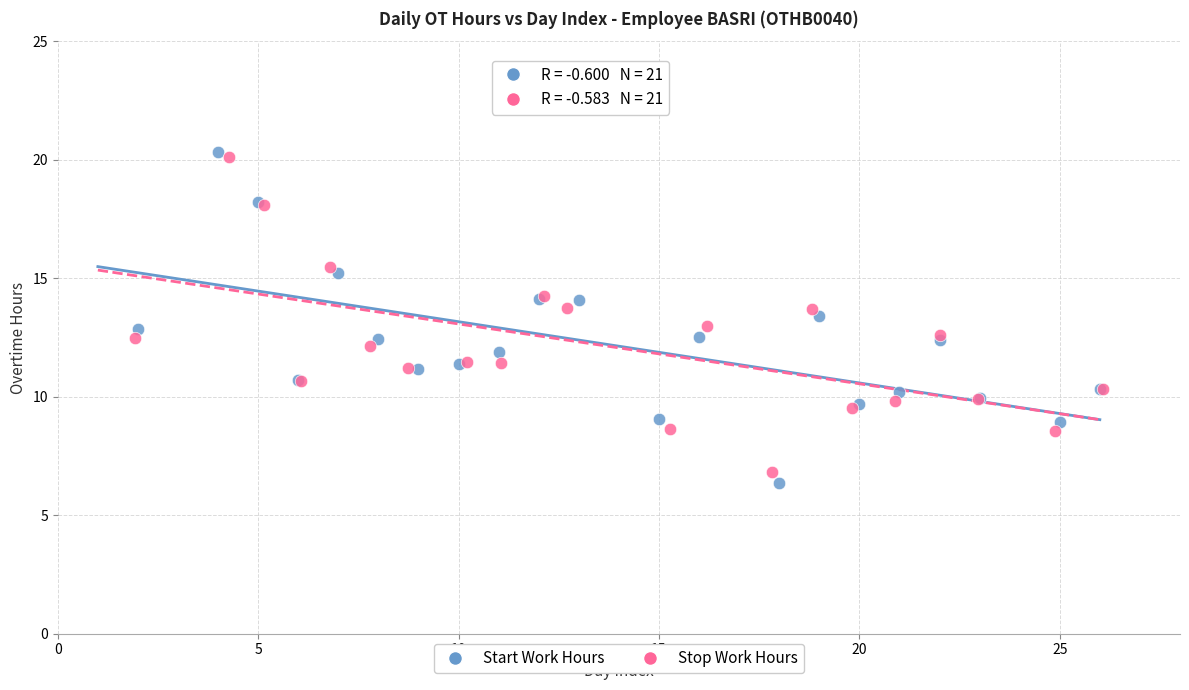

Which series has the widest spread of Y values?

Start Work Hours